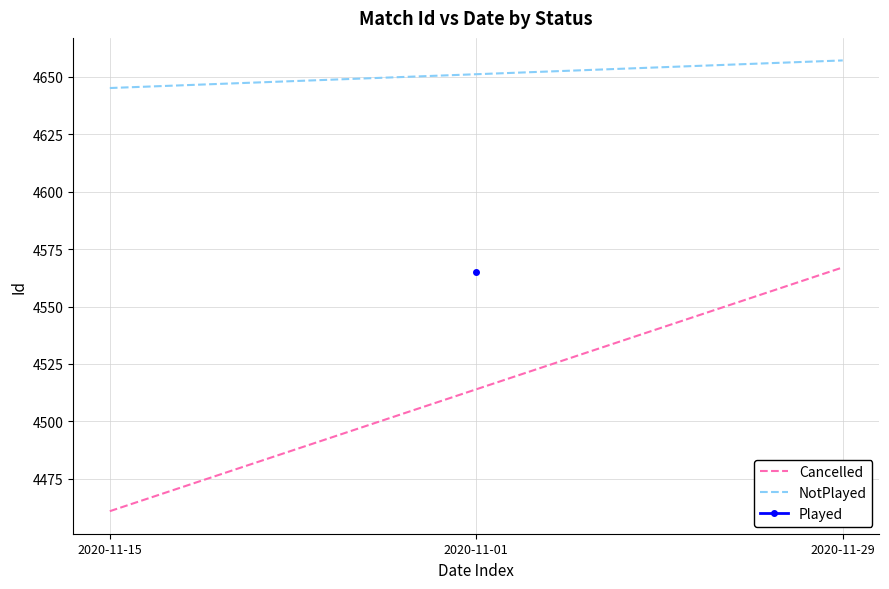

At which category is the sum across all series the highest?

2020-11-29